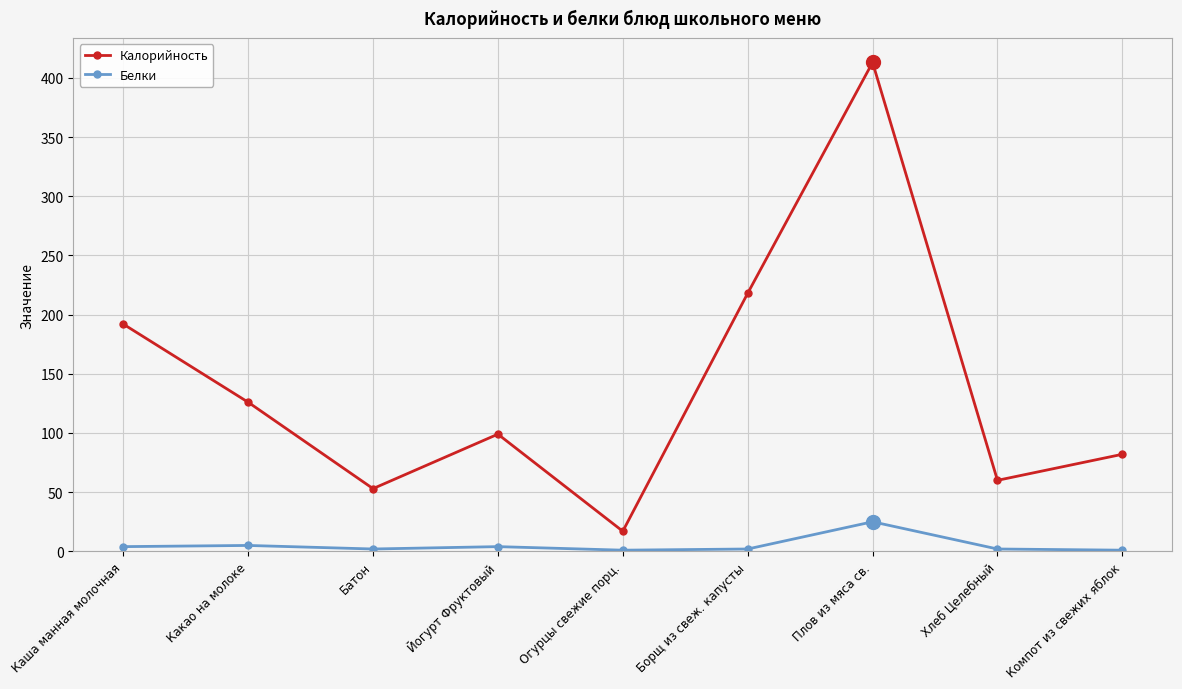

How many interior local valleys does the Калорийность series have?

3